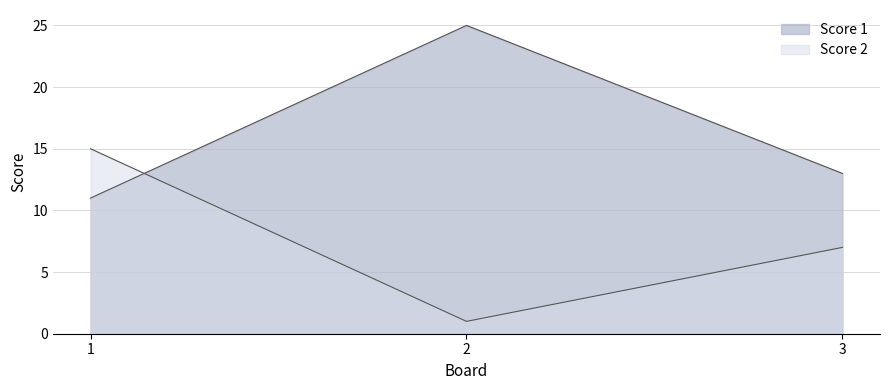

At which label does Score 1 first exceed 13?

2